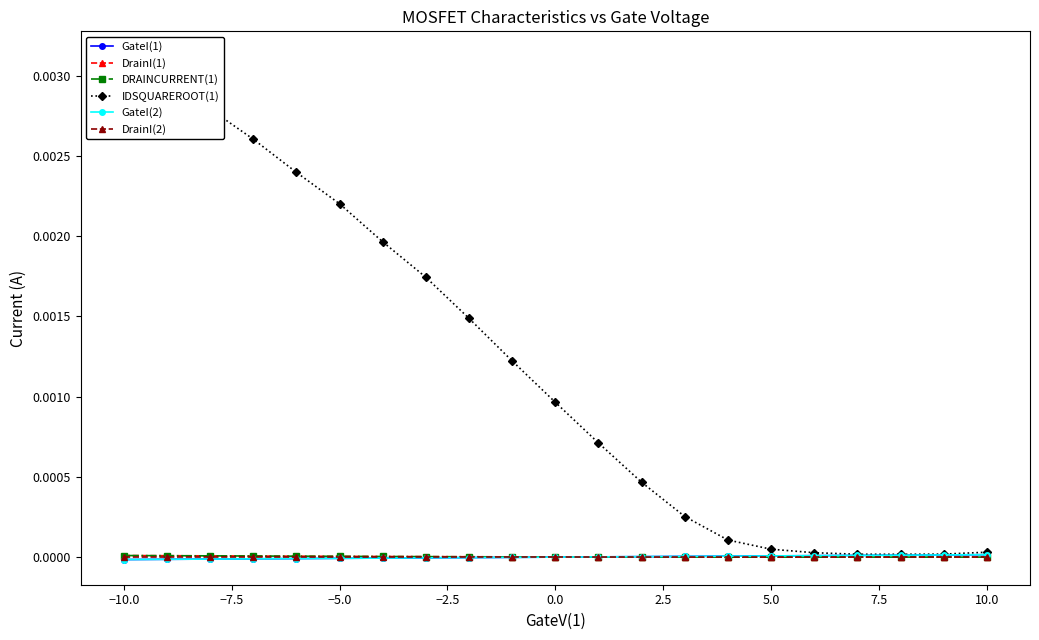

List the series in order of their peak value, lowest first.

DrainI(2), DrainI(1), DRAINCURRENT(1), GateI(1), GateI(2), IDSQUAREROOT(1)